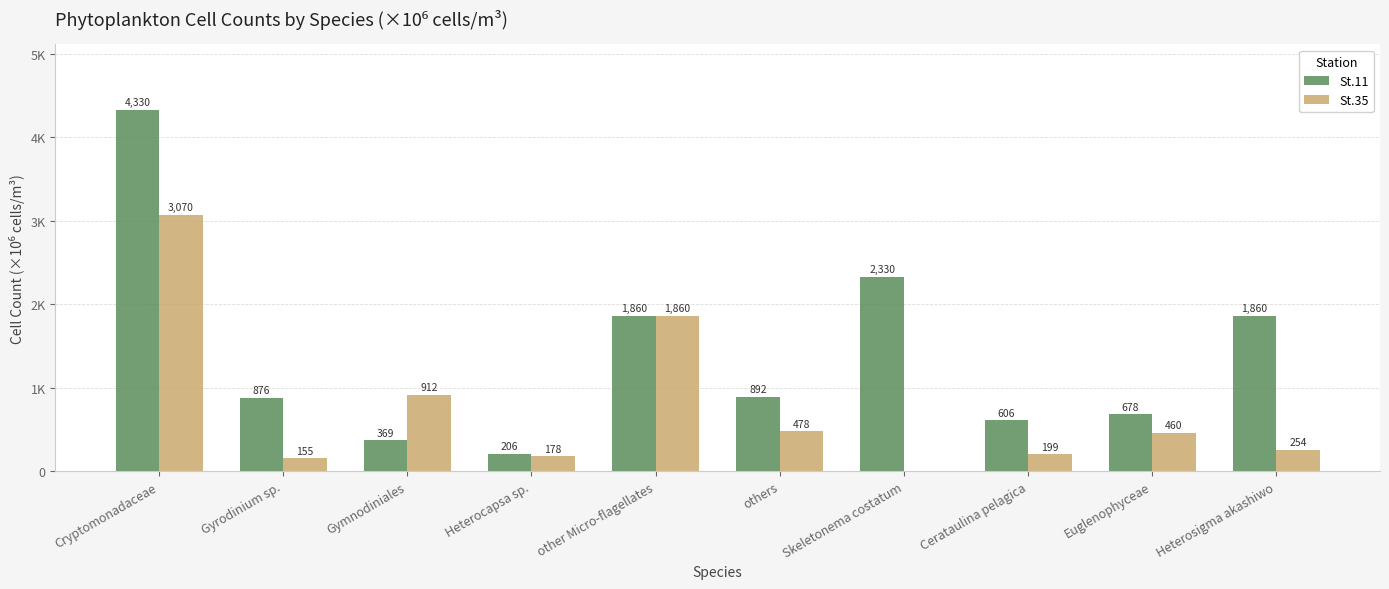

What value does the St.35 series have at Gyrodinium sp., to the nearest 50?

150